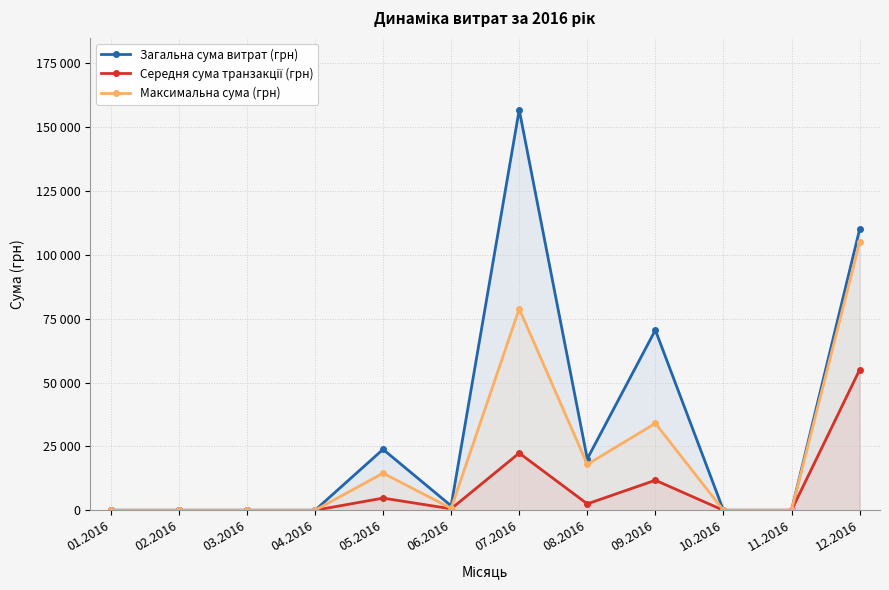

List the labels in order of Середня сума транзакції (грн) value, smallest first.

01.2016, 02.2016, 03.2016, 04.2016, 10.2016, 11.2016, 06.2016, 08.2016, 05.2016, 09.2016, 07.2016, 12.2016